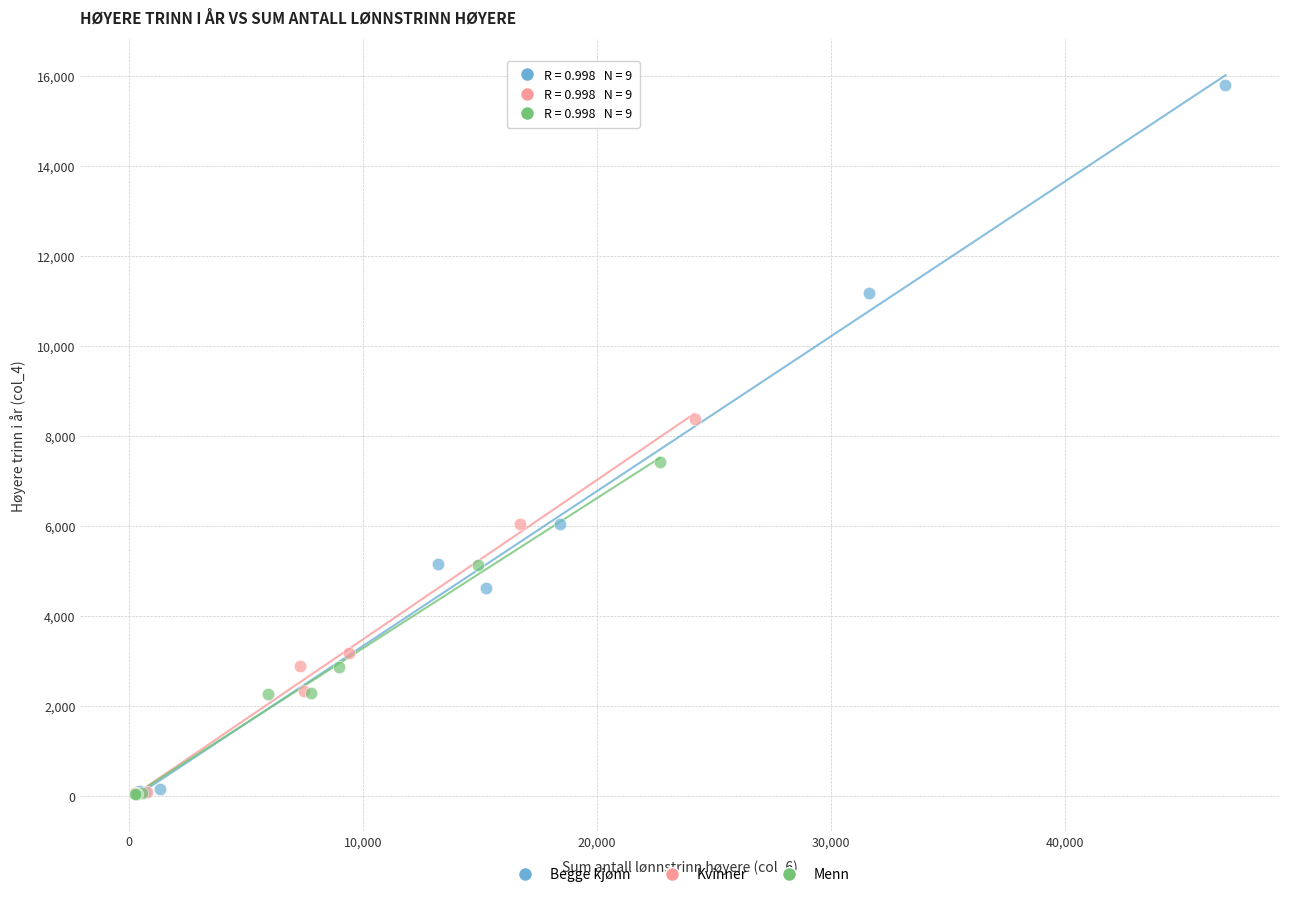

Which series has the largest Y range (max minus min)?

Begge kjønn